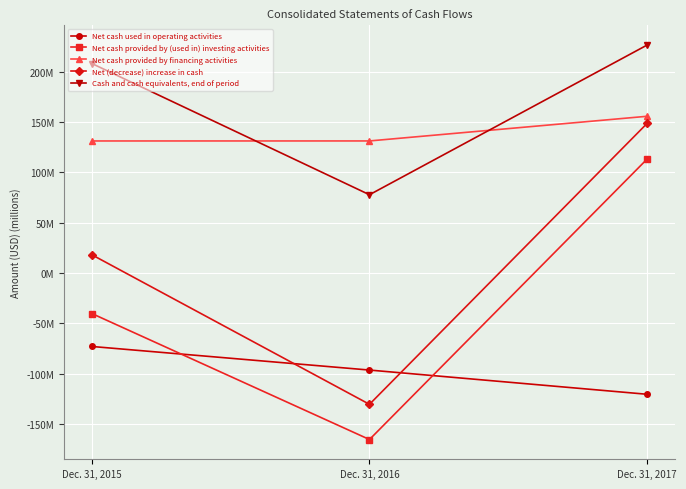

At which label does Net cash provided by financing activities reach its minimum?

Dec. 31, 2015